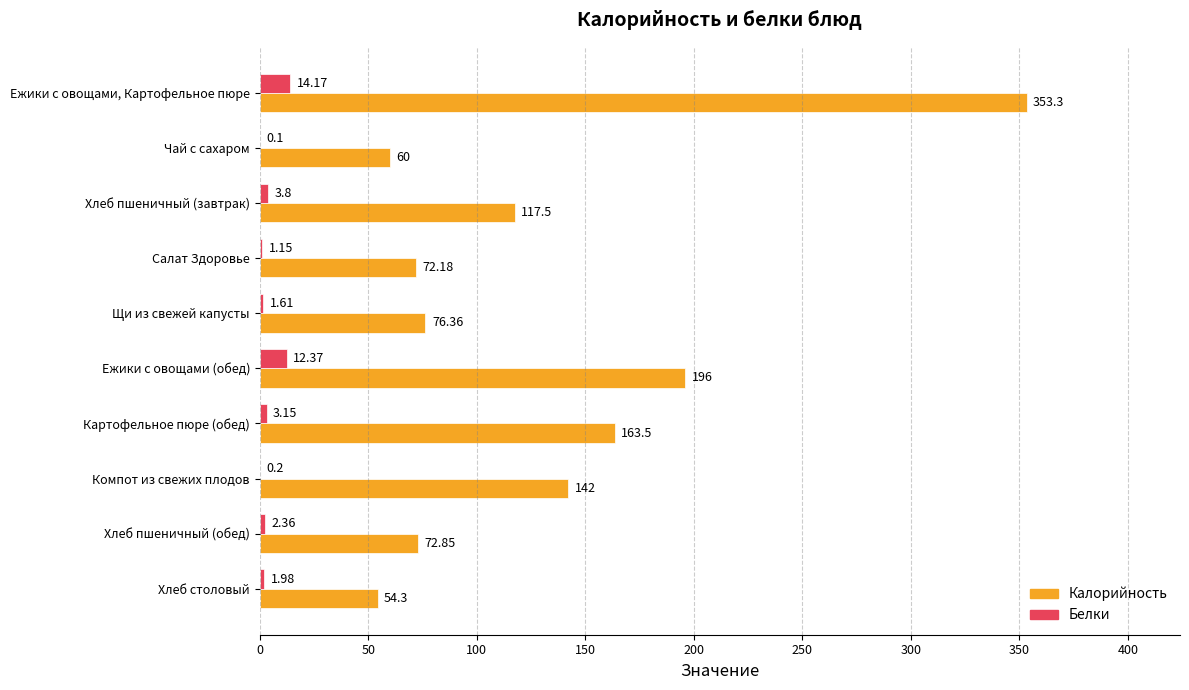

Between Чай с сахаром and Хлеб пшеничный (обед), which series saw the biggest shift?

Калорийность